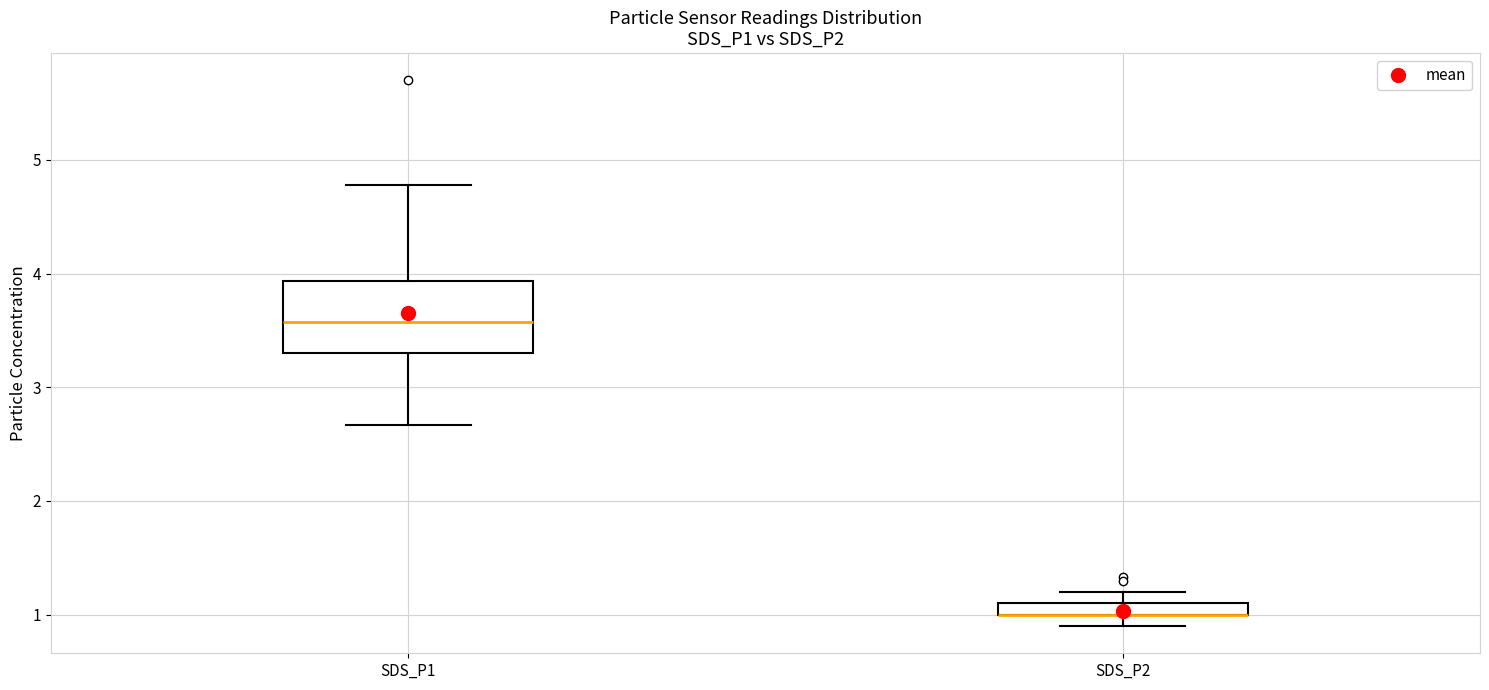

Where is the upper edge of the box for SDS_P1 on the y-axis? The values are not printed on the chart, so give them approximately, as read against the axis.

3.9